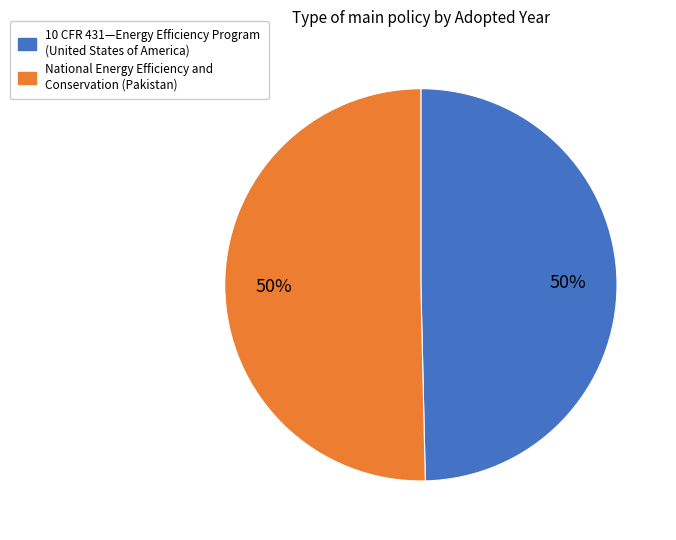

True or false: National Energy Efficiency and Conservation (Pakistan) accounts for 65% of the total.

False